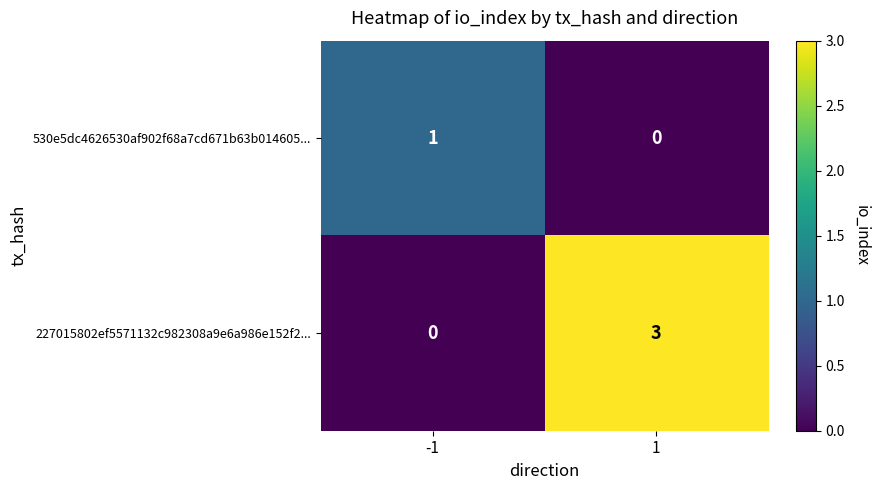

What is the difference between the maximum and minimum values in the 227015802ef5571132c982308a9e6a986e152f2... series?

3